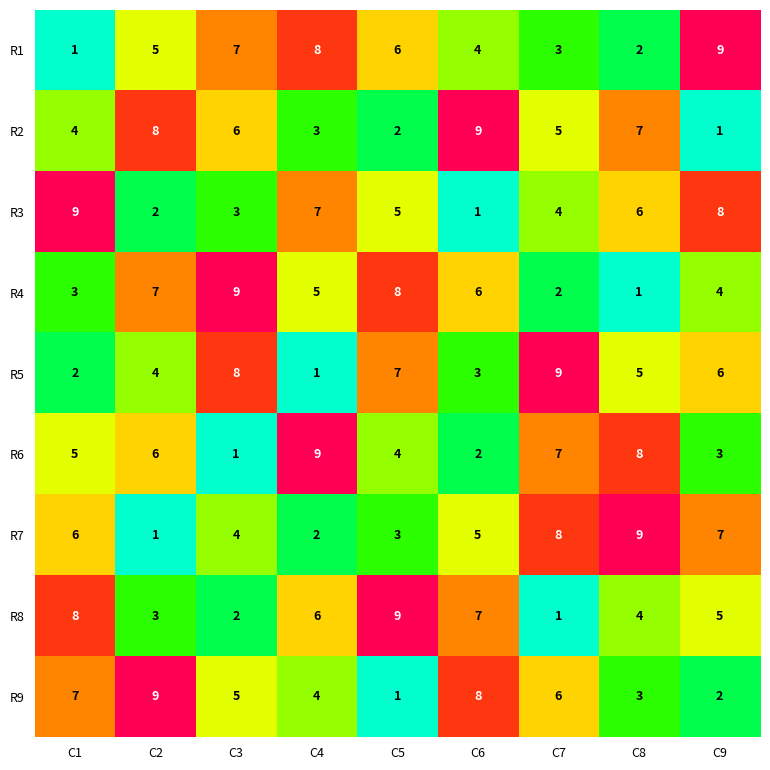

Read the R6 value at C4.

9